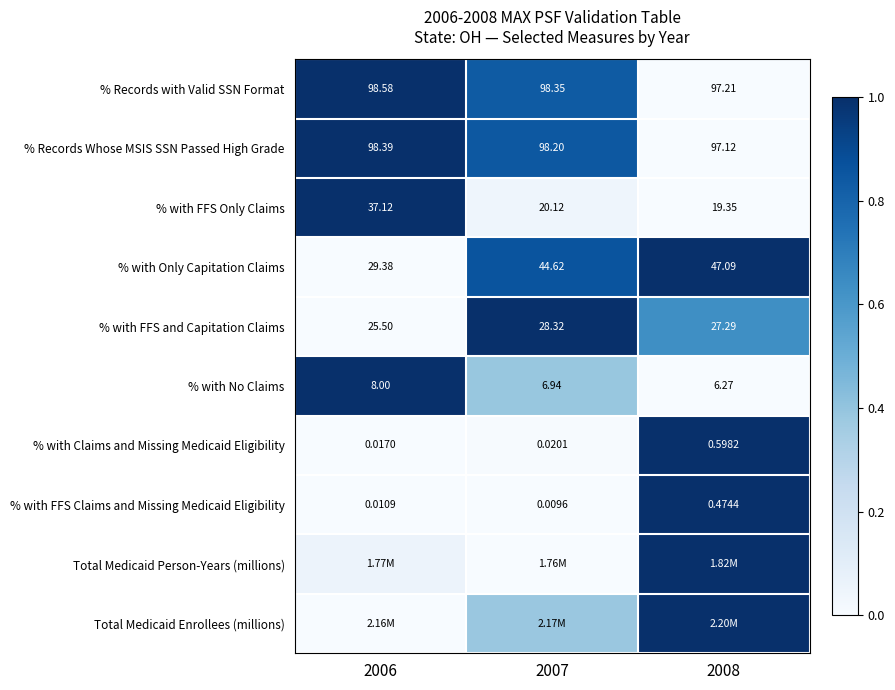

At how many categories does at least one series exceed 0?

3